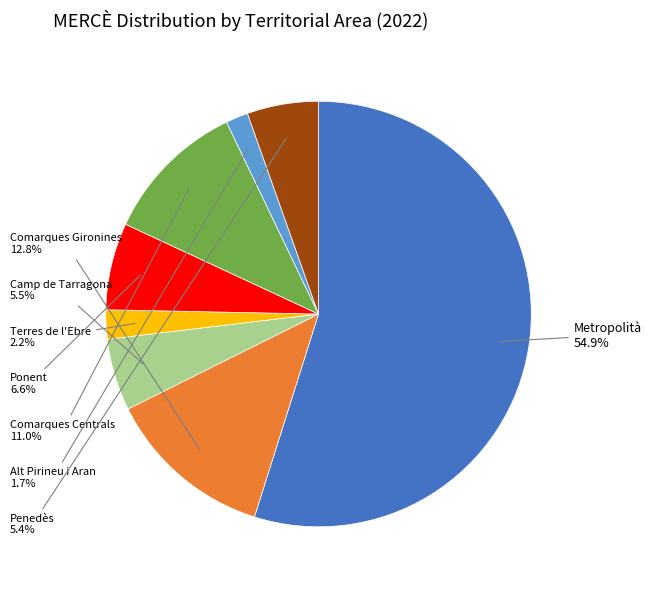

Does any single category account for the majority?

Yes